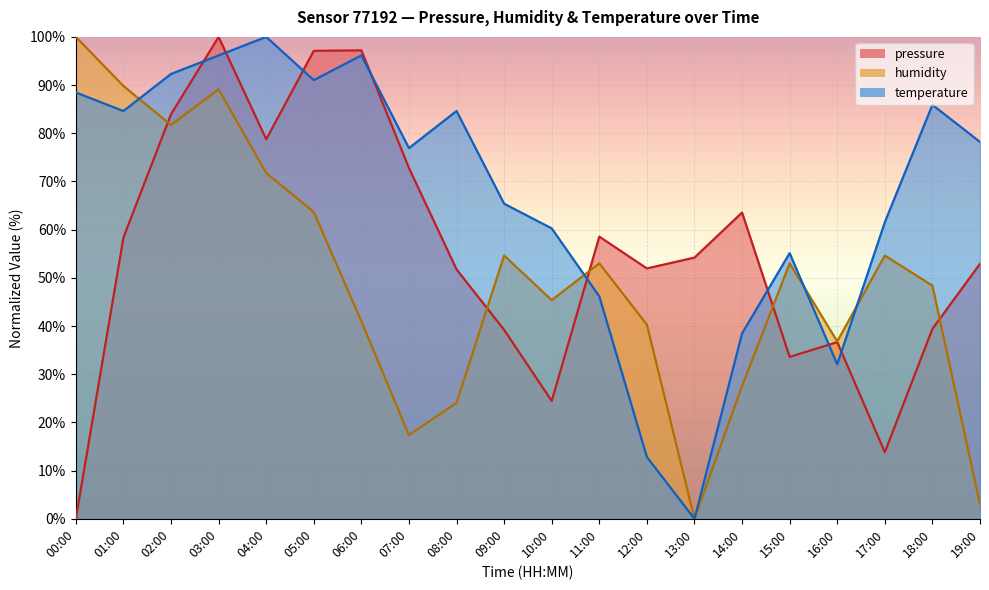

What is the total value across all series at 00:00?

188.5